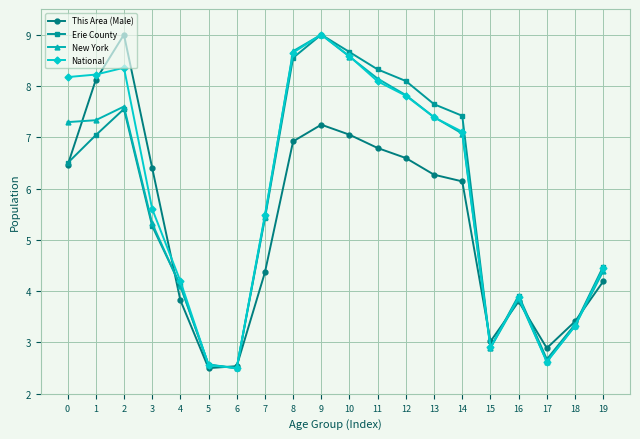

What value does the Erie County series have at 6?

2.5